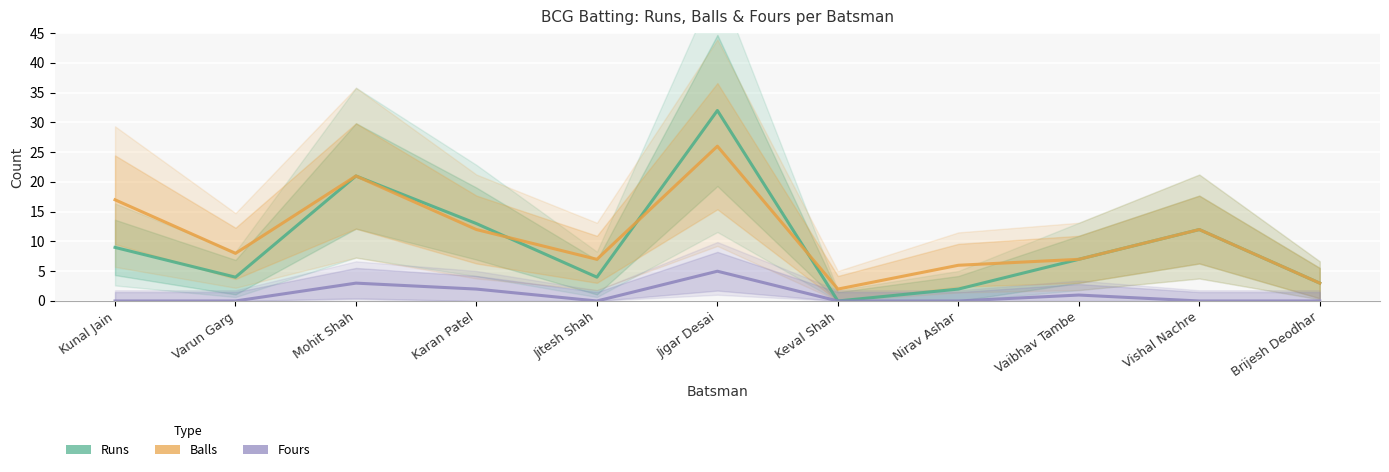

At which label is Balls closest to 14?

Karan Patel